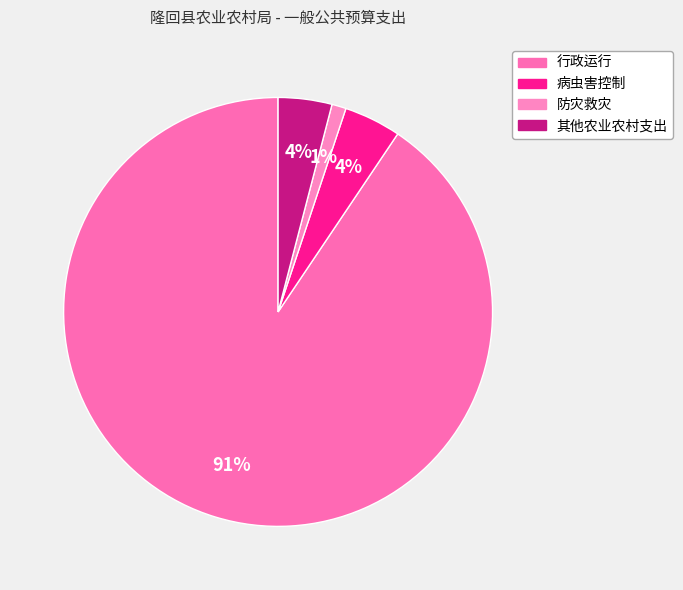

Combined, what portion of the pie is 其他农业农村支出 and 病虫害控制?

8.3%